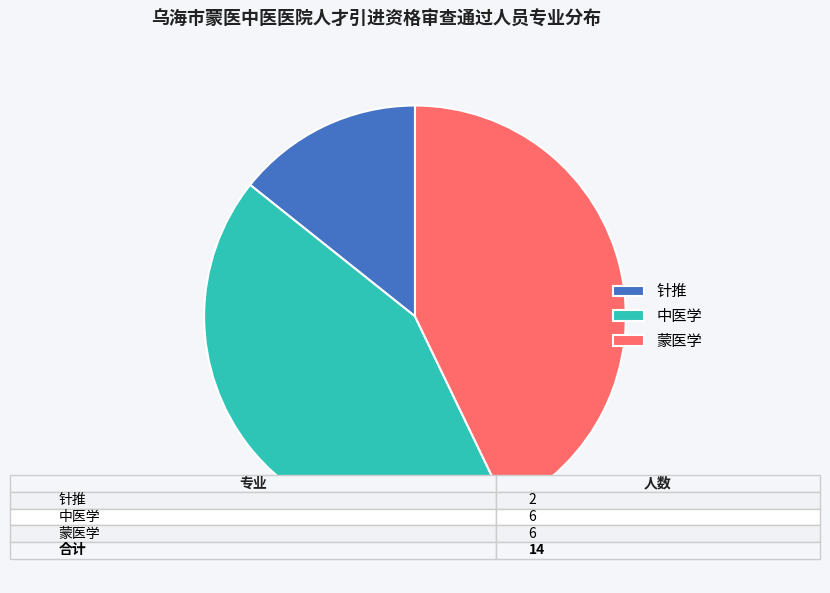

Is it true that 中医学 is 56% of the pie?

False